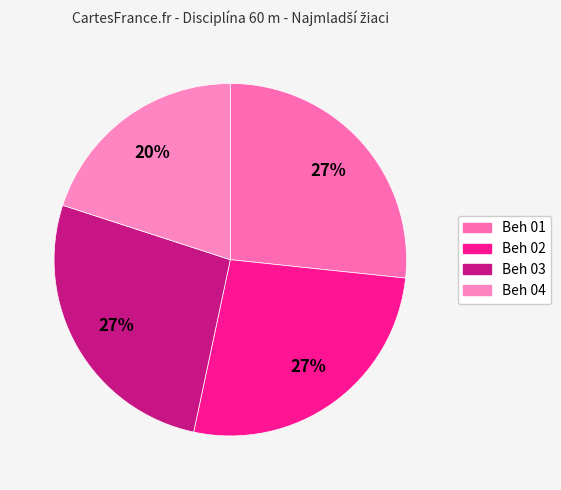

The Beh 04 slice represents 20% of the pie. True or false?

True